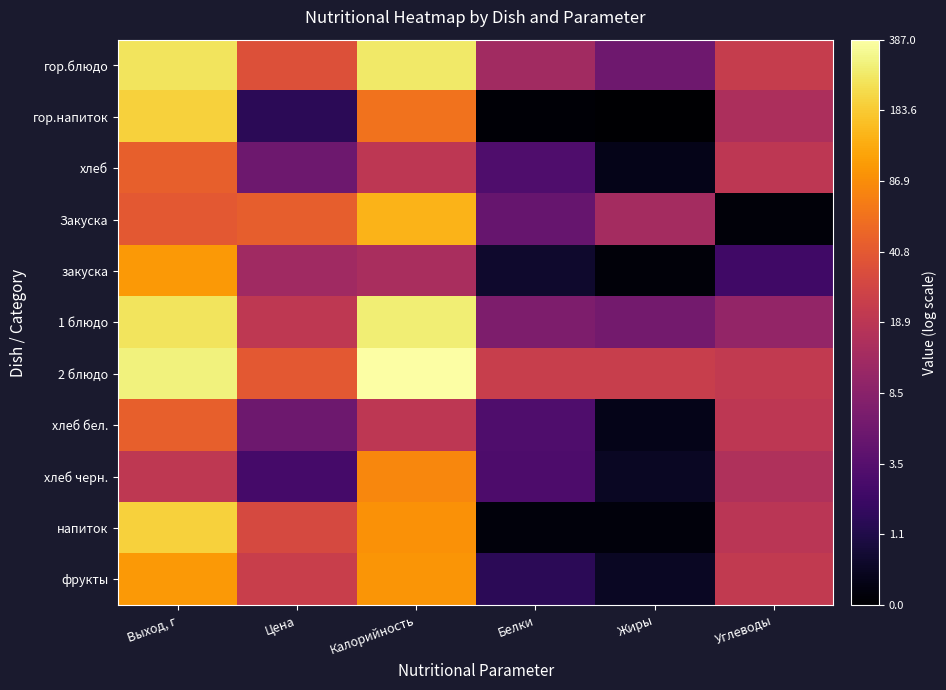

At which category does the chart reach its minimum across all series?

Жиры